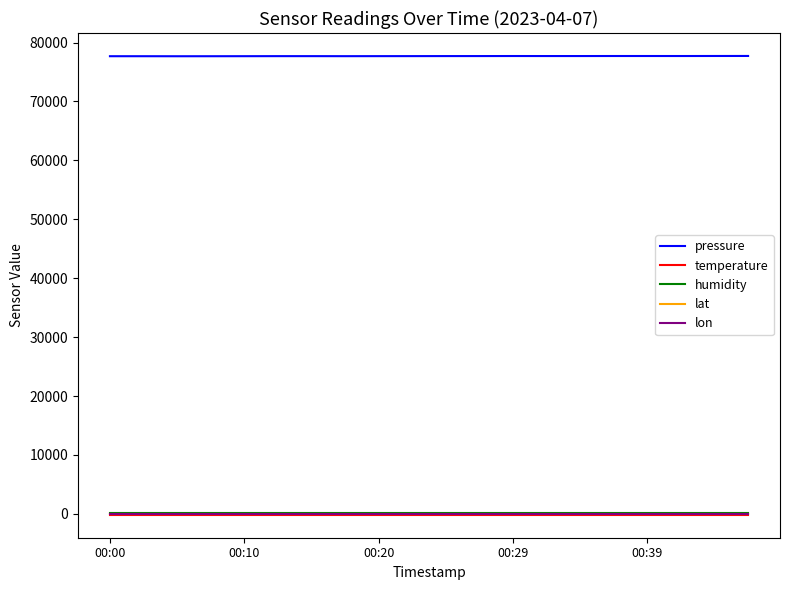

What is the highest value of the pressure series?

77718.8